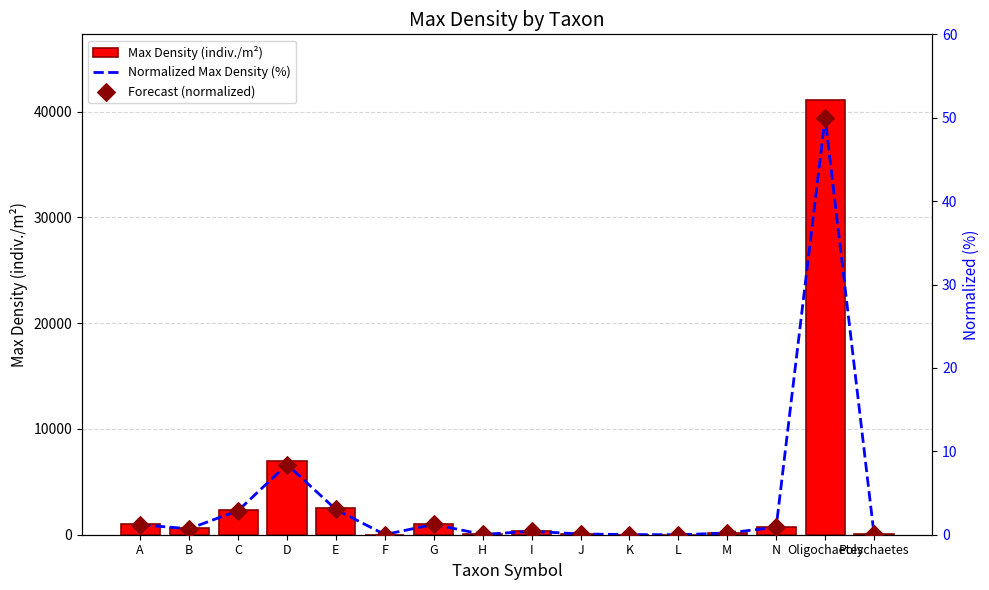

What are all the series names shown in the legend?

Max Density (indiv./m²), Normalized Max Density (%), Forecast (normalized)